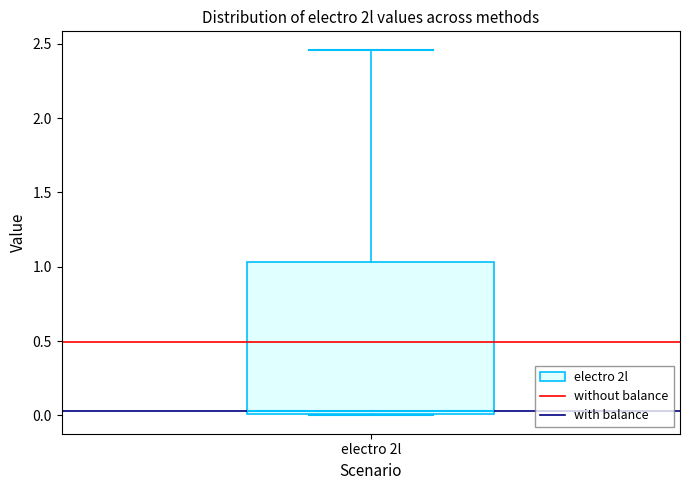

Transcribe this box plot: give where the median line is, the range the box spans, and where the two whiskers end, as read against the y-axis. The values are not printed on the chart, so give them approximately, as read against the axis.

median 0.05, box 0.00 to 1.05, whiskers 0.00 to 2.45